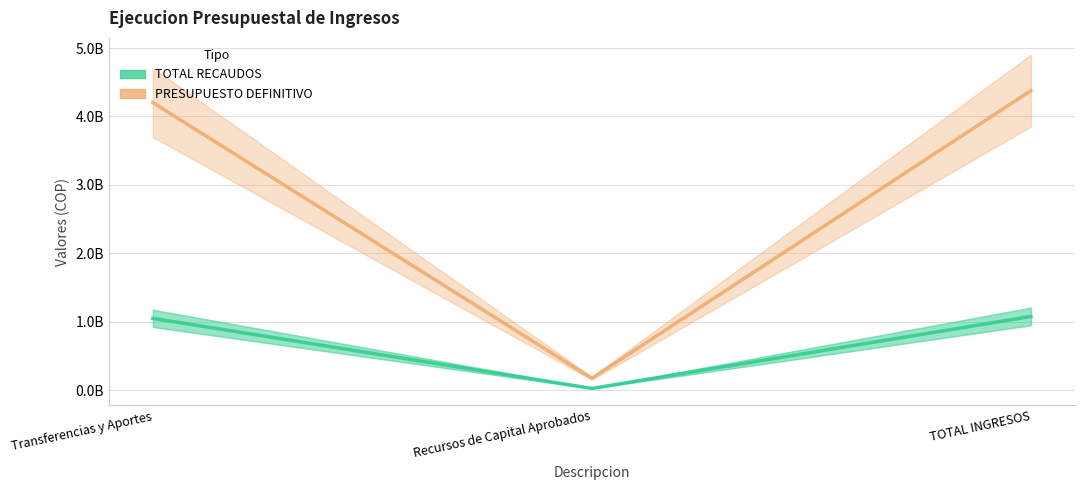

What are all the series names shown in the legend?

TOTAL RECAUDOS, PRESUPUESTO DEFINITIVO